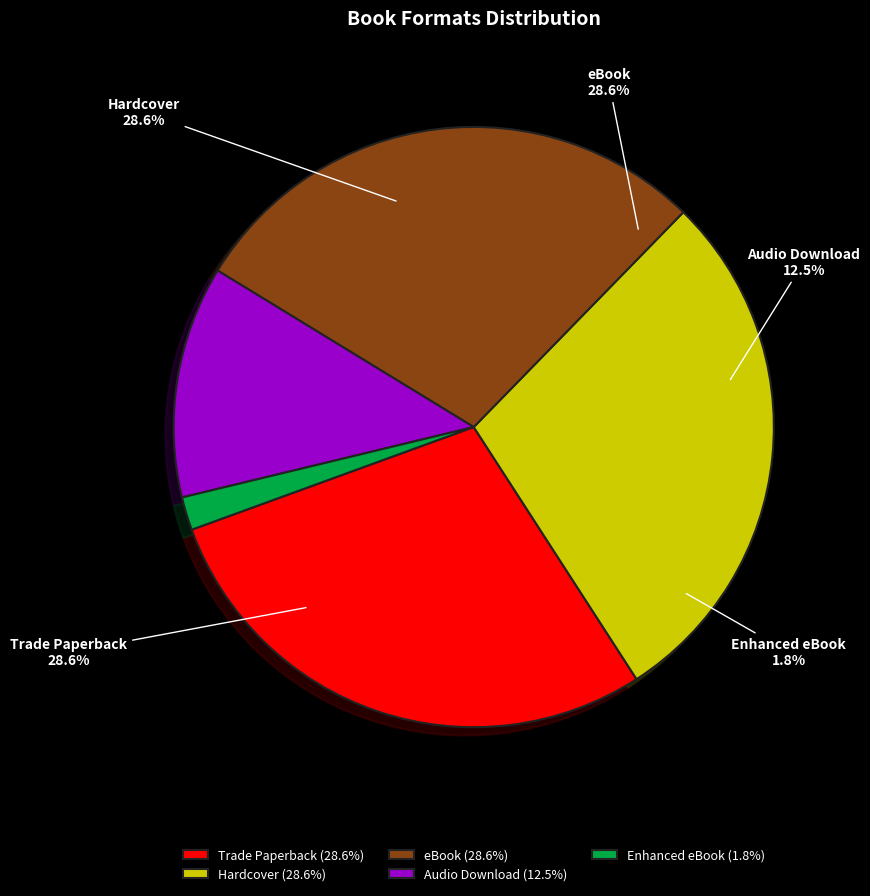

To the nearest percent, what portion does Enhanced eBook represent?

2%